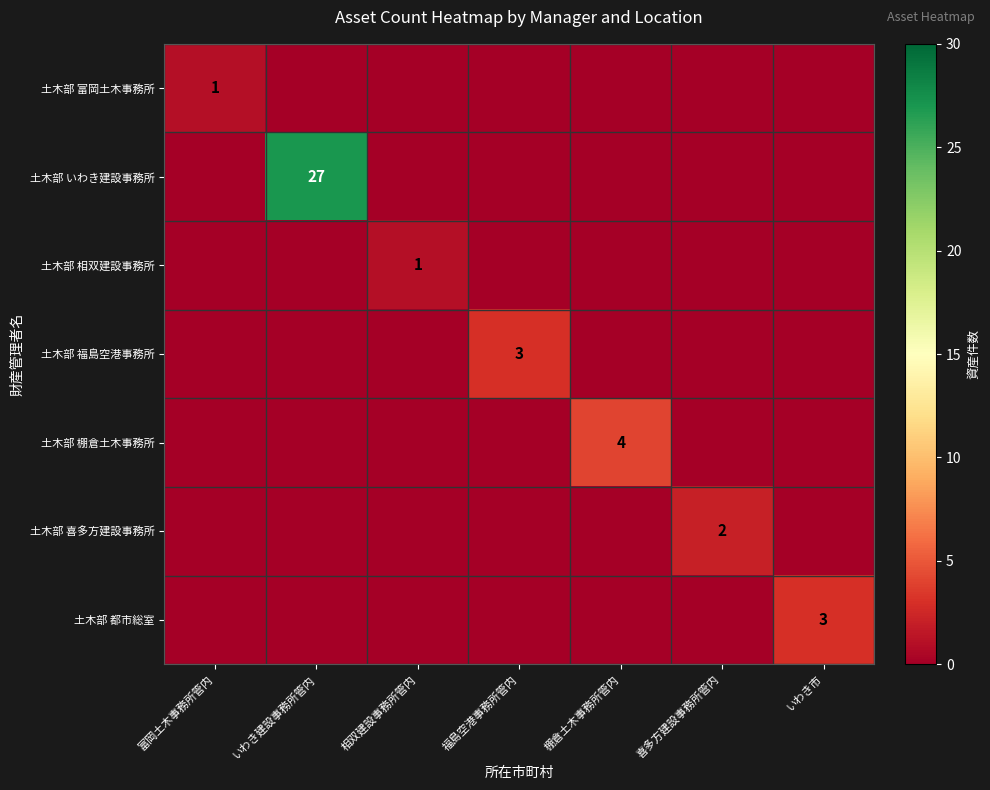

What is the total value across all series at 福島空港事務所管内?

3